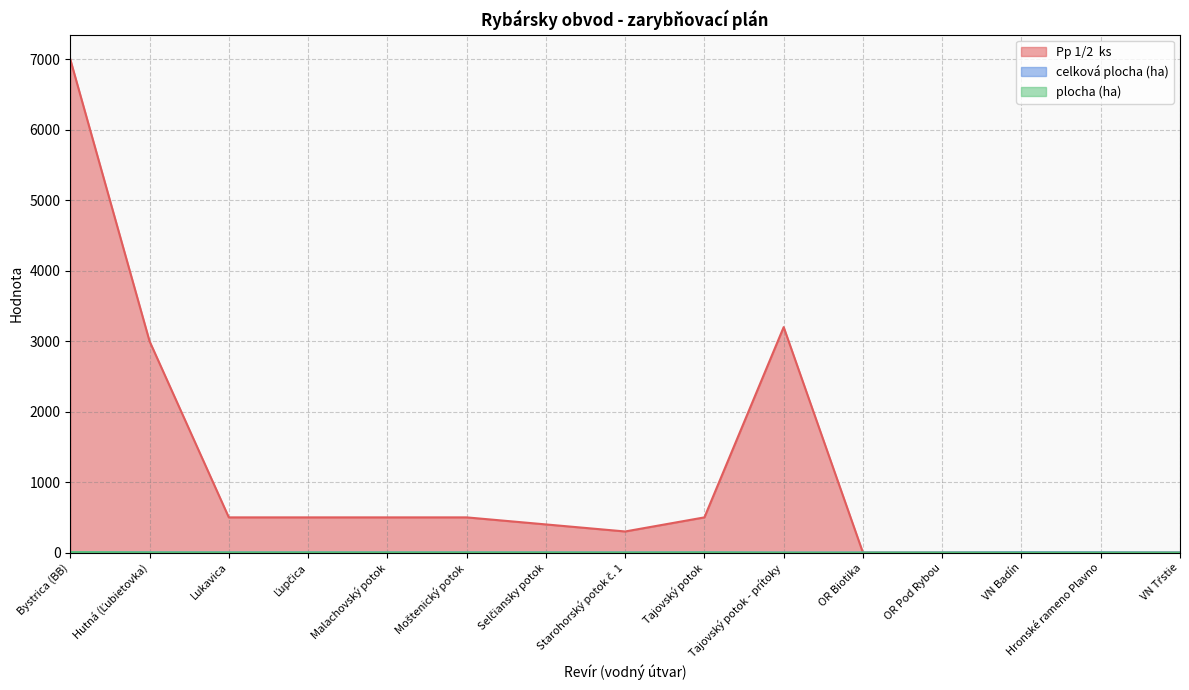

True or false: celková plocha (ha) and plocha (ha) intersect in this chart.

False